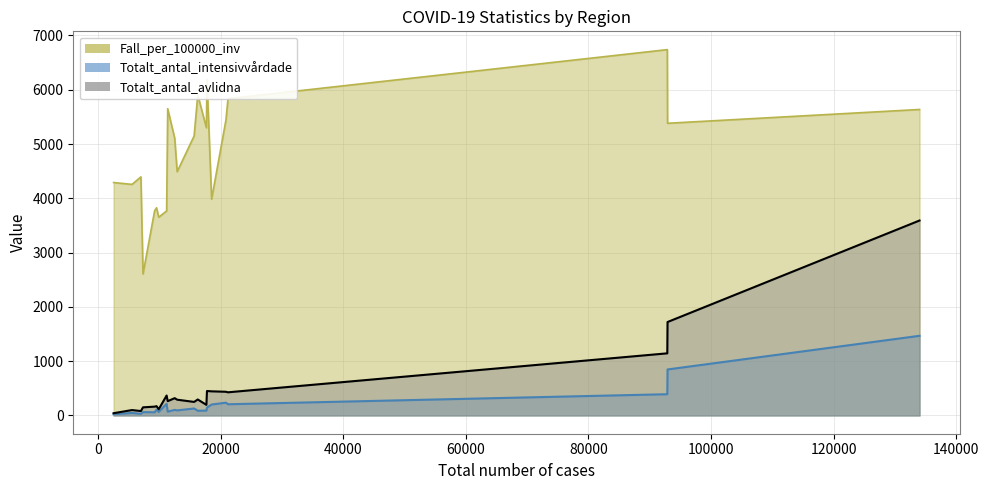

The Totalt_antal_intensivvårdade series shows 61.0 at Värmland. True or false?

True